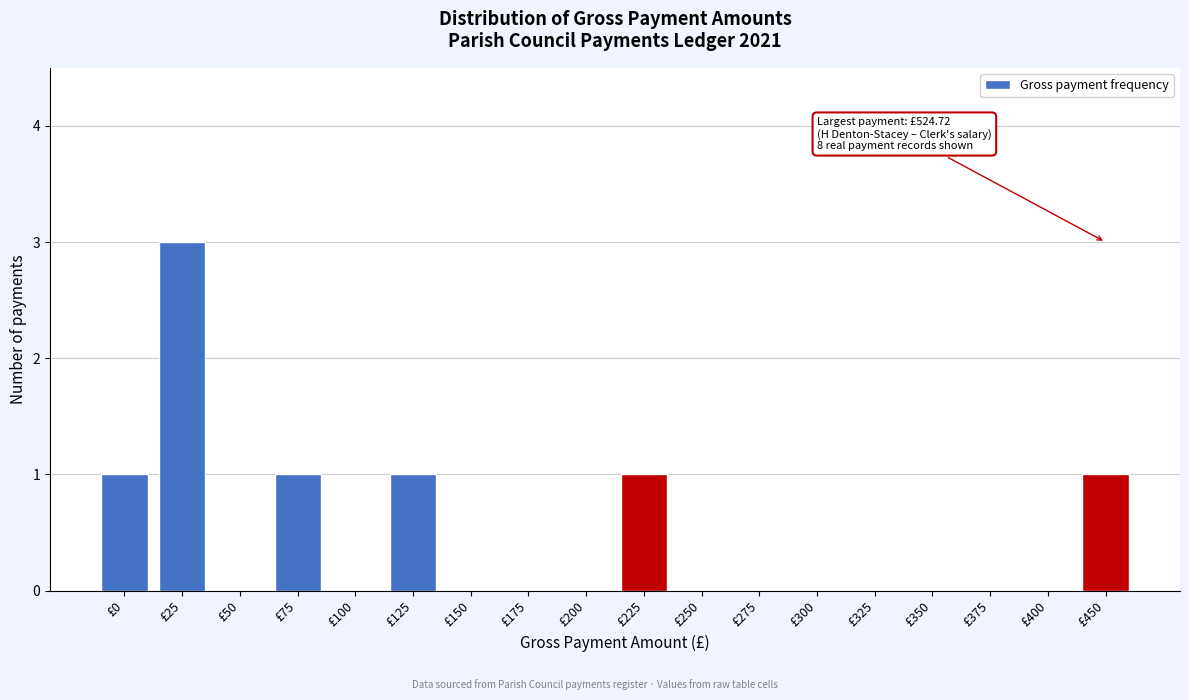

Reading left to right, what are all the values shown in this chart?

£0=1	£25=3	£50=0	£75=1	£100=0	£125=1	£150=0	£175=0	£200=0	£225=1	£250=0	£275=0	£300=0	£325=0	£350=0	£375=0	£400=0	£450=1